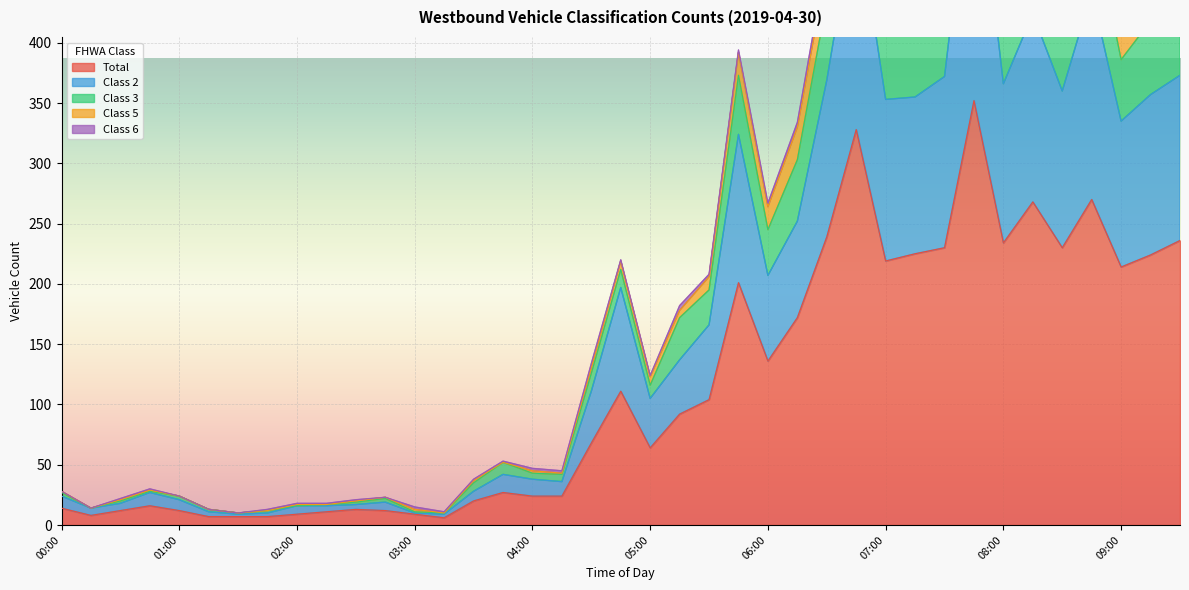

True or false: Total has a value of 136 at 06:00.

True